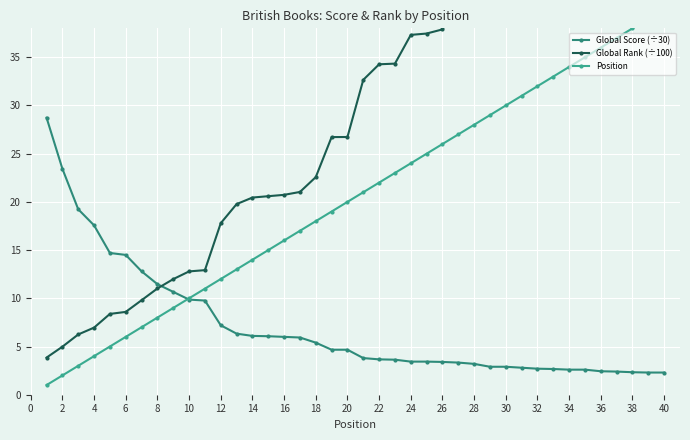

True or false: Position and Global Rank (÷100) cross at least once.

False